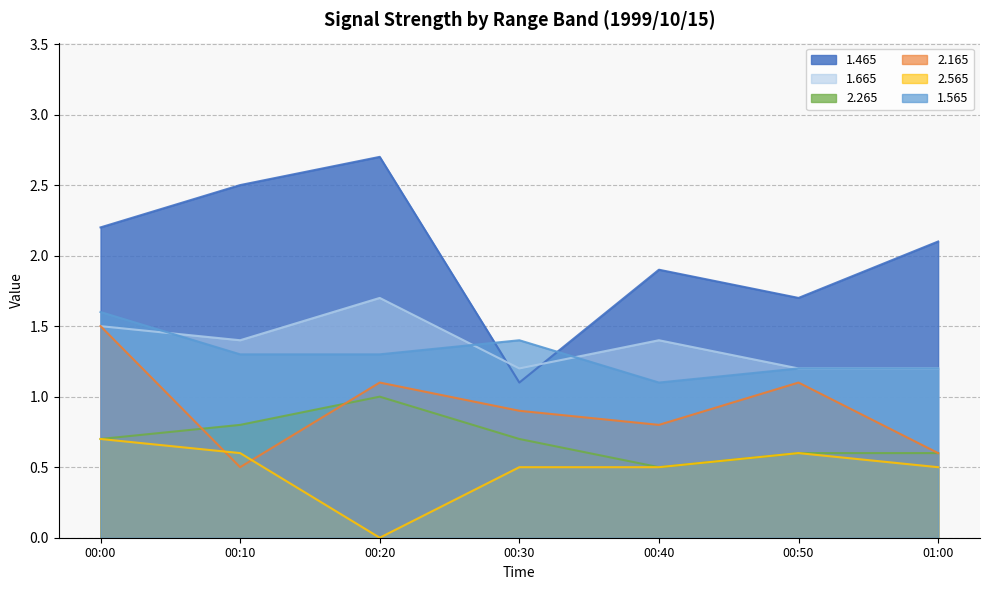

How many lines are shown in the chart?

6